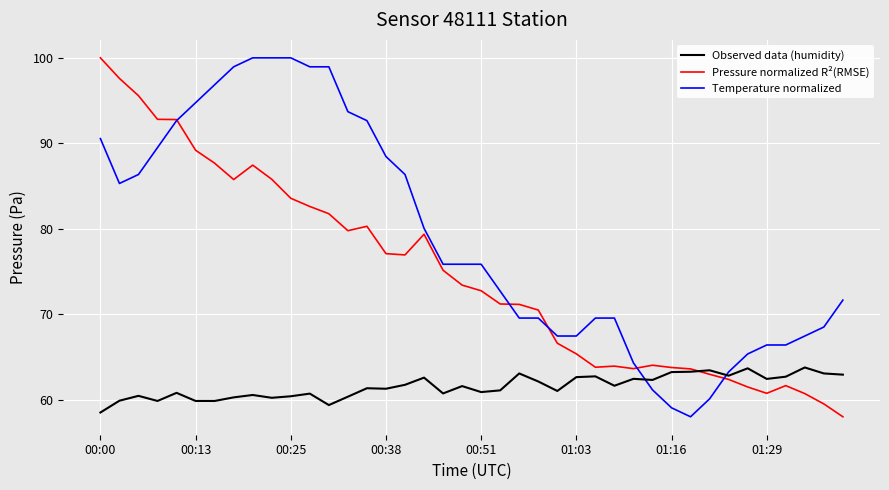

Rank the series by their average value, from lowest to highest.

Observed data (humidity), Pressure normalized R²(RMSE), Temperature normalized